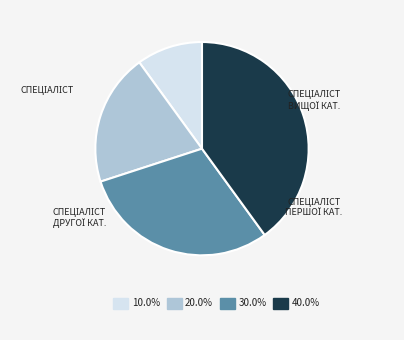

Is there any slice that represents more than half of the pie?

No